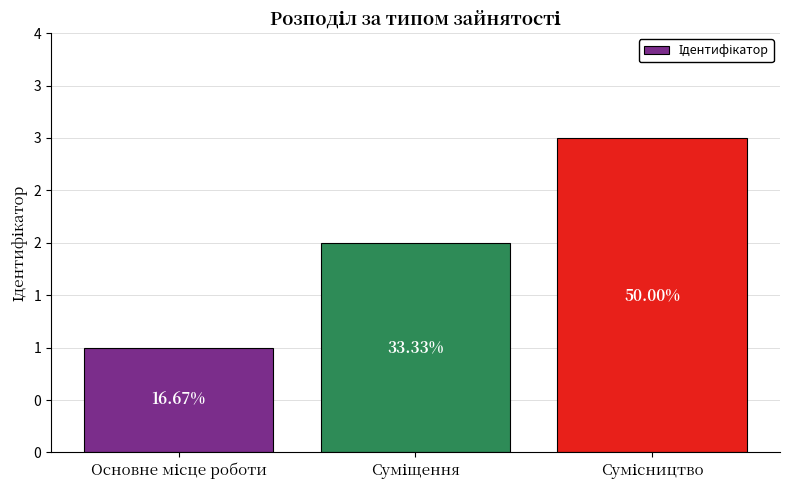

Where does the data first go above 2?

Сумісництво